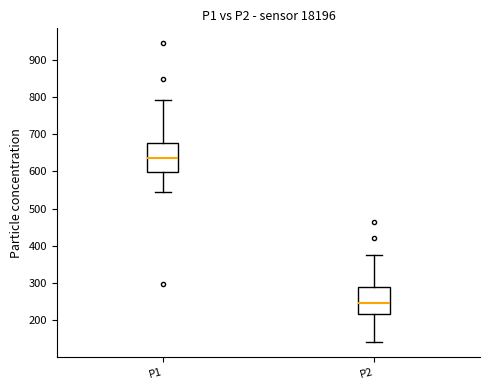

Reading left to right, read every box against the y-axis: the position of its median line, the range the box covers, and the ends of its whiskers. The values are not printed on the chart, so give them approximately, as read against the axis.

P1: median 640, box 600 to 680, whiskers 550 to 790
P2: median 250, box 220 to 290, whiskers 140 to 380